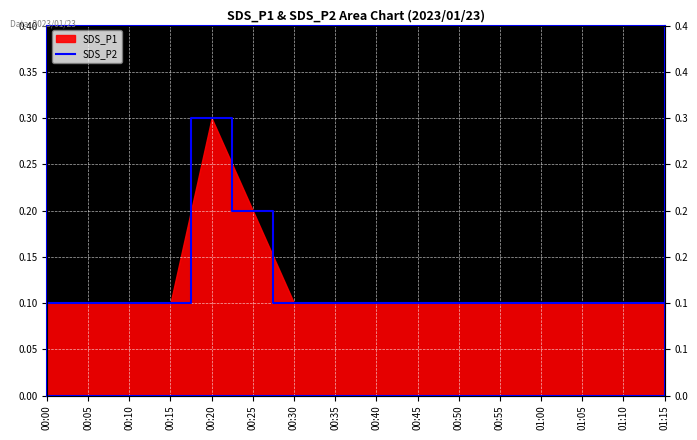

What is the value of the 9th point from the left?

0.1